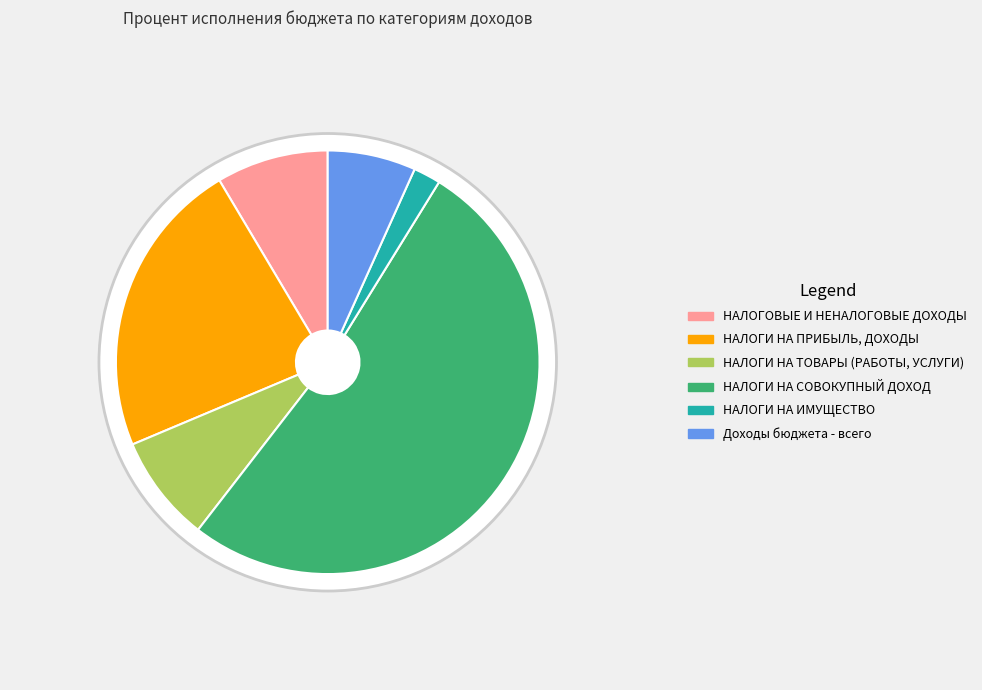

True or false: НАЛОГОВЫЕ И НЕНАЛОГОВЫЕ ДОХОДЫ accounts for 1% of the total.

False